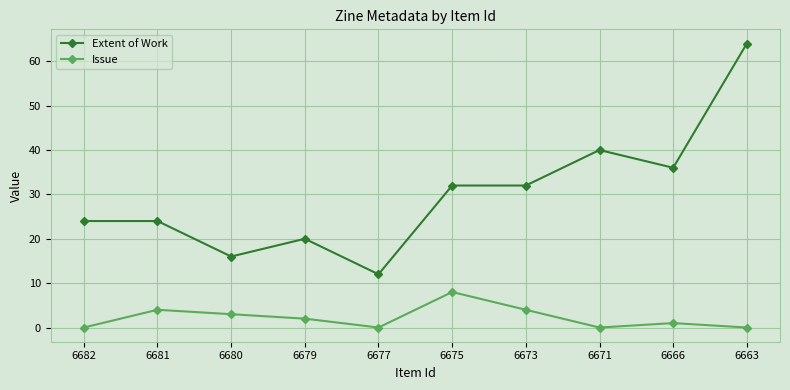

Reading left to right, what are all the values shown in this chart?

Extent of Work: 24	24	16	20	12	32	32	40	36	64
Issue: 0	4	3	2	0	8	4	0	1	0